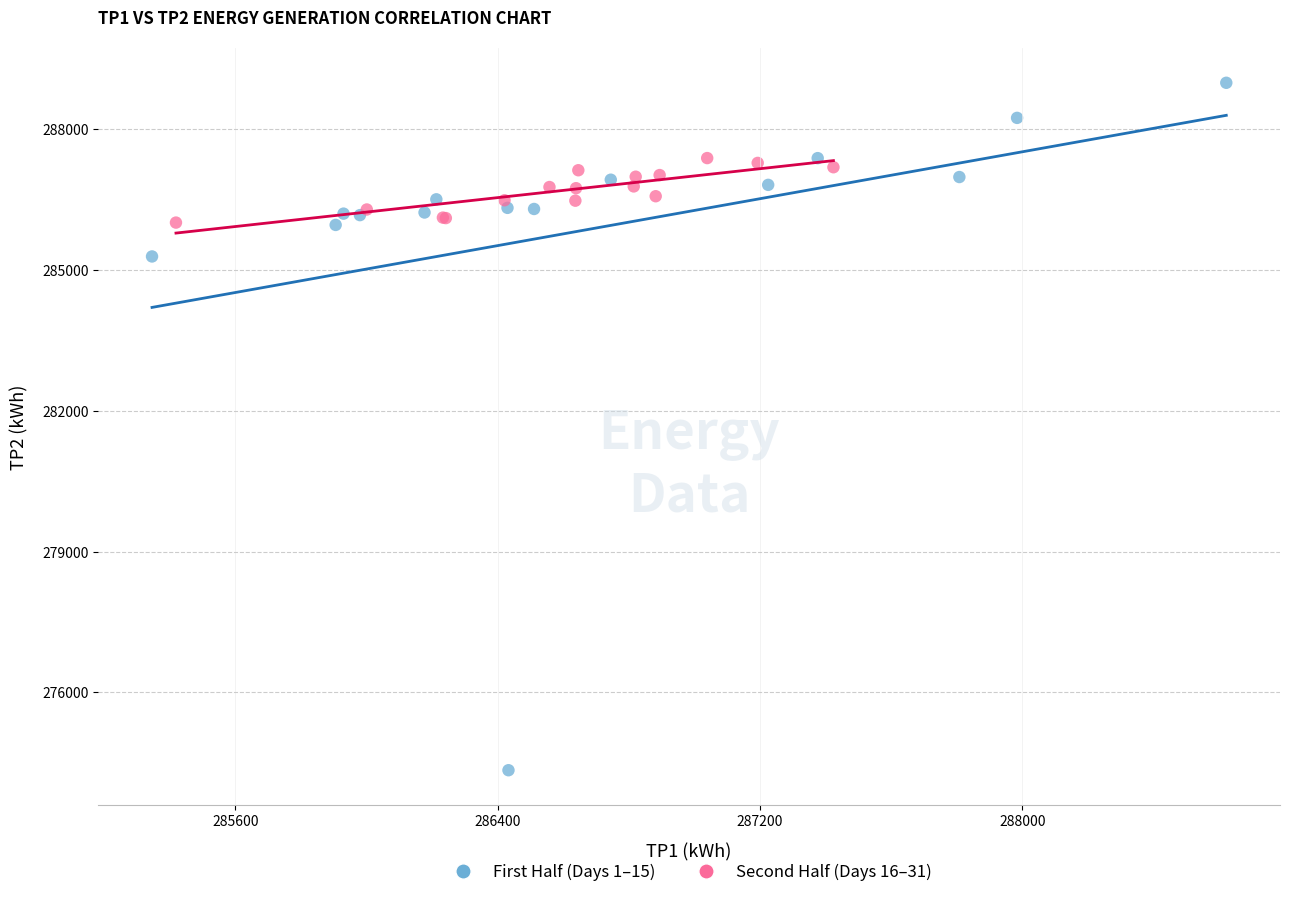

Which series has the widest spread of Y values?

First Half (Days 1–15)